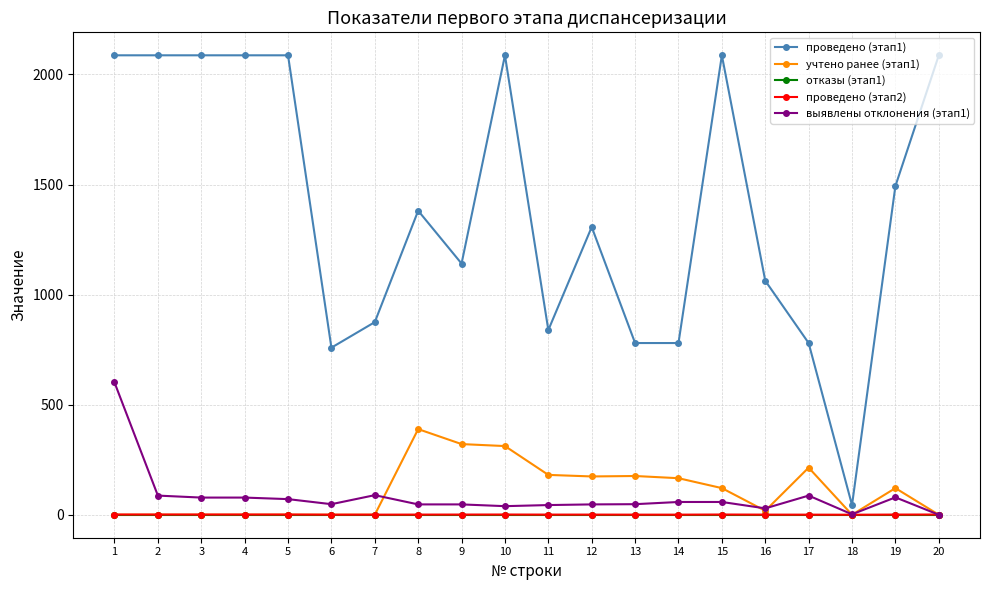

What are all the series names shown in the legend?

проведено (этап1), учтено ранее (этап1), отказы (этап1), проведено (этап2), выявлены отклонения (этап1)